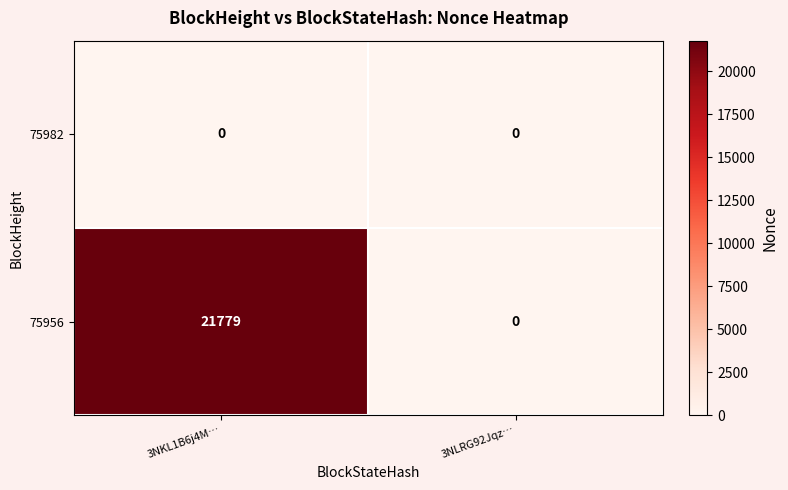

At which category is the sum across all series the highest?

3NKL1B6j4M…